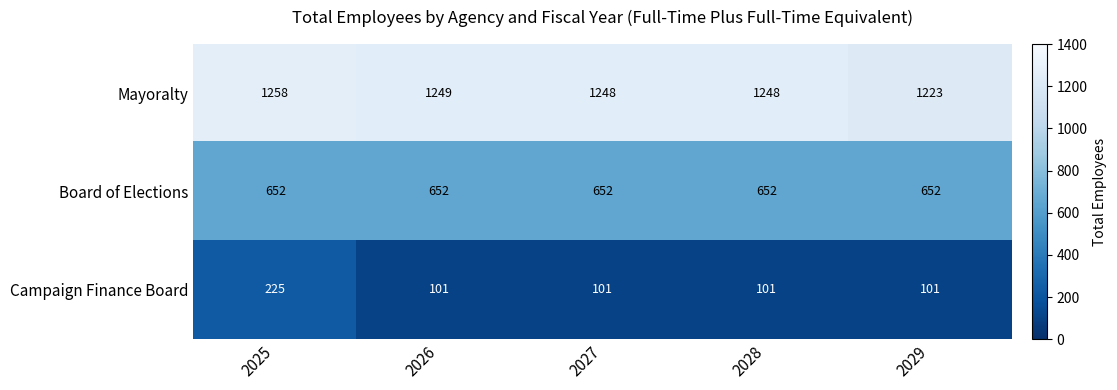

At how many categories does at least one series exceed 296?

5